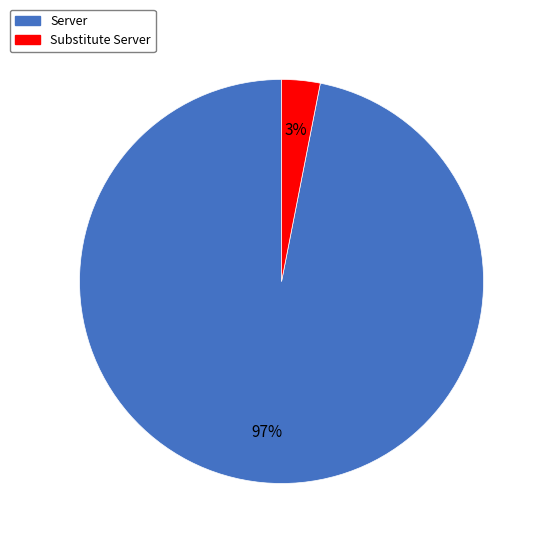

Is it true that Substitute Server is 3% of the pie?

True